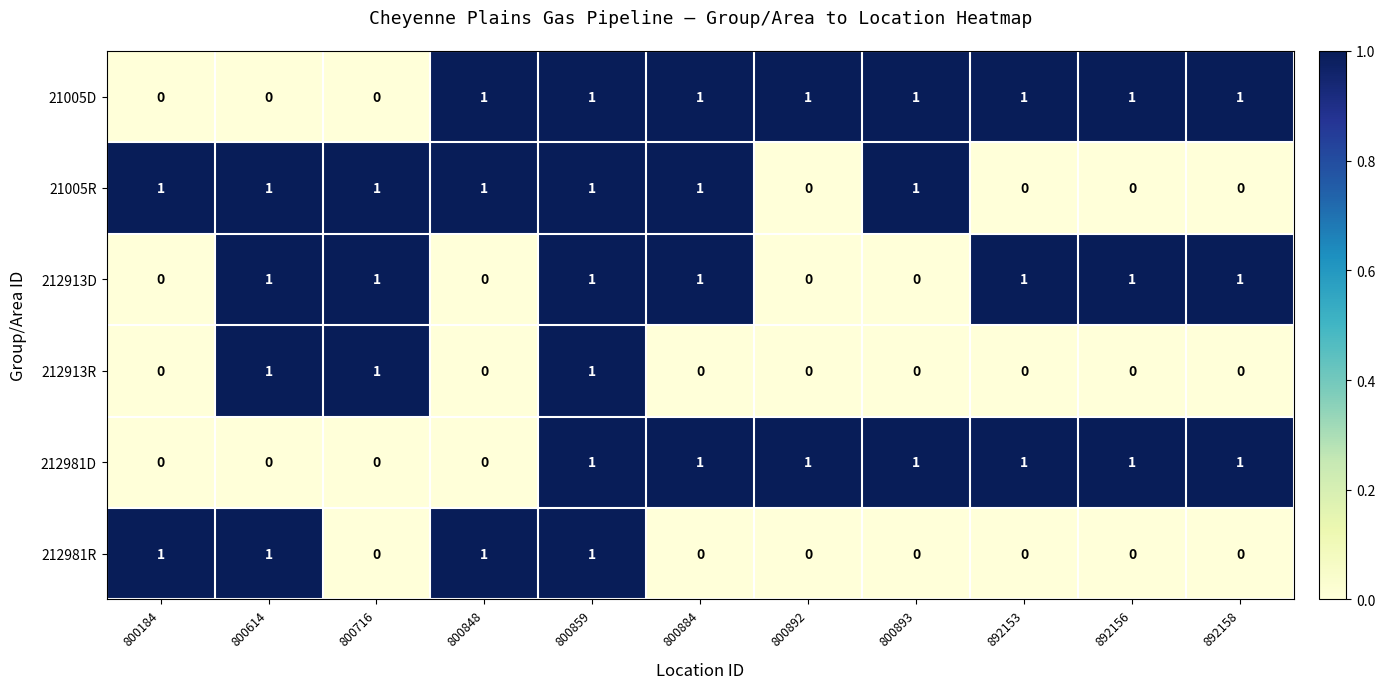

The 212913R series shows 0 at 800893. True or false?

True